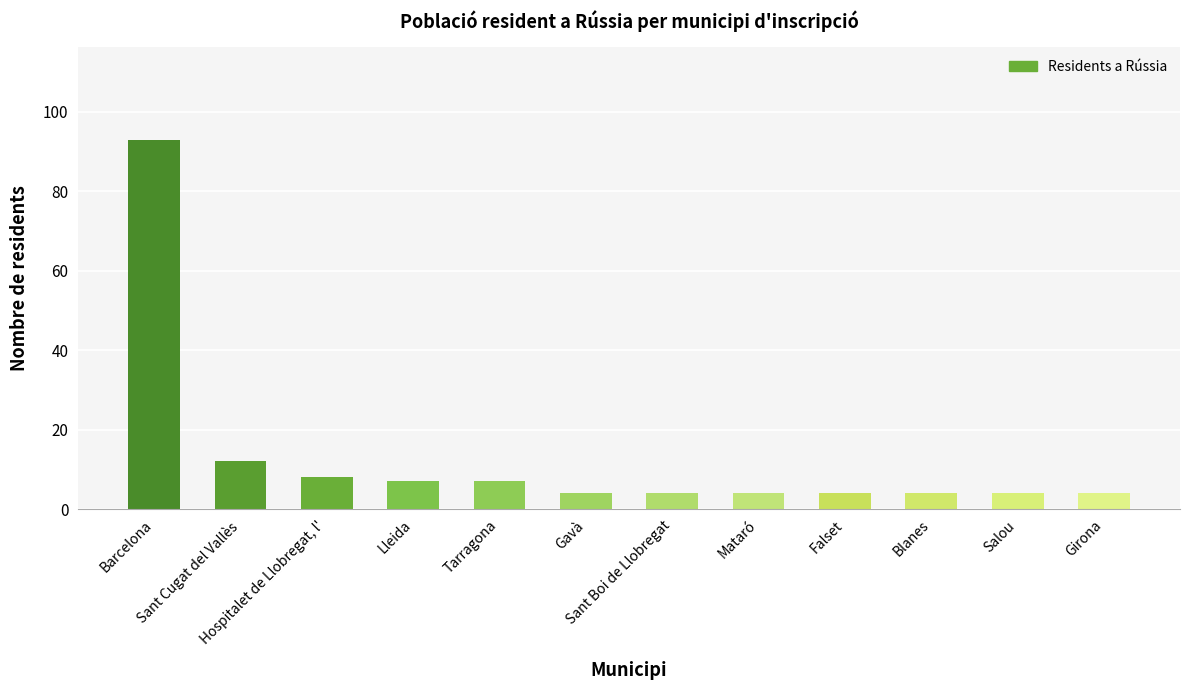

What position from the right is Gavà?

7